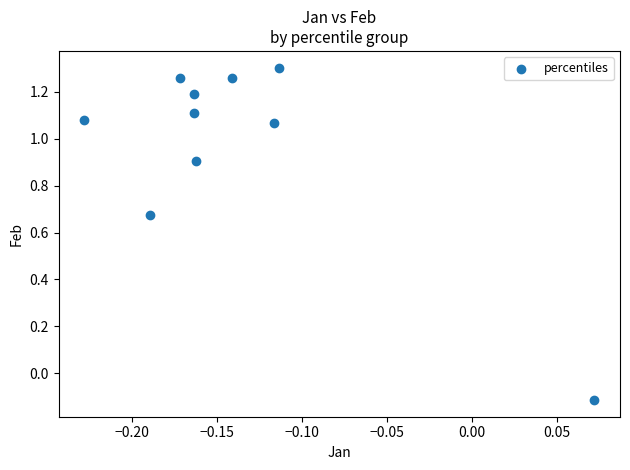

What is the range of X values (max minus min)?

0.3